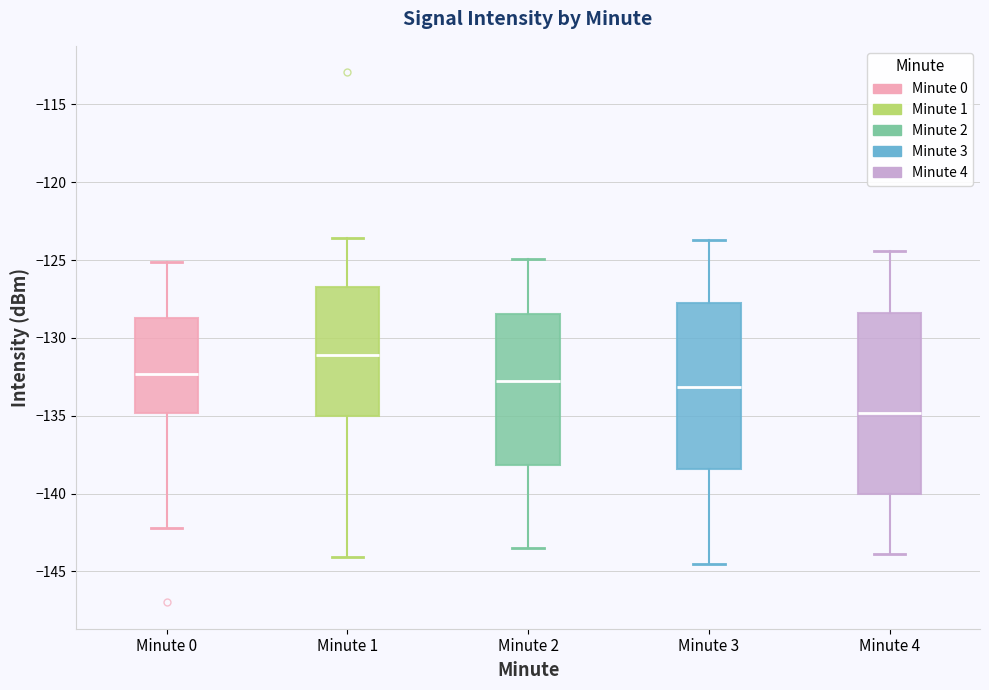

Which box has the lowest median line?

Minute 4